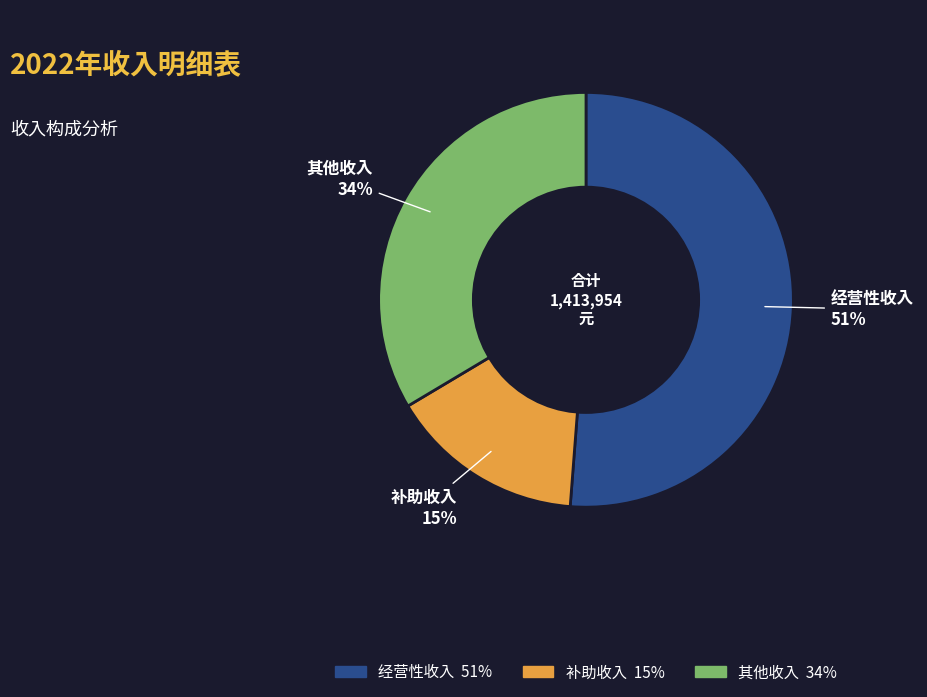

Is the sum of 补助收入 and 经营性收入 greater than half?

Yes